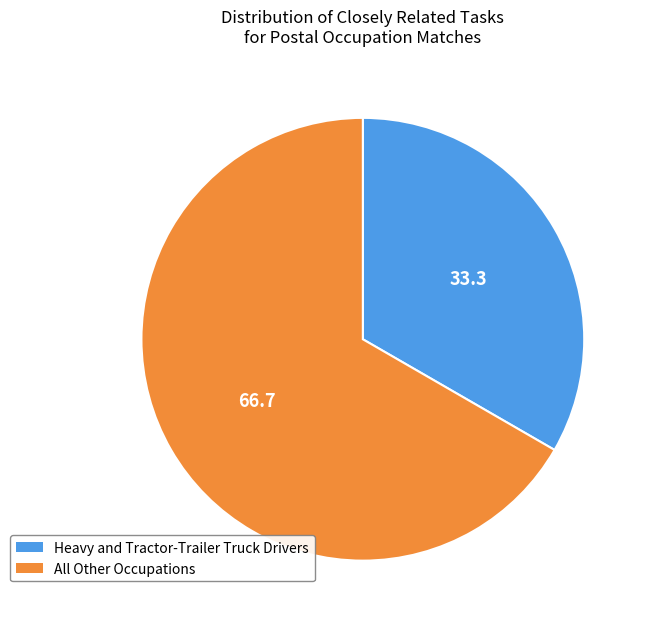

Rank the categories by value from lowest to highest.

Heavy and Tractor-Trailer Truck Drivers, All Other Occupations